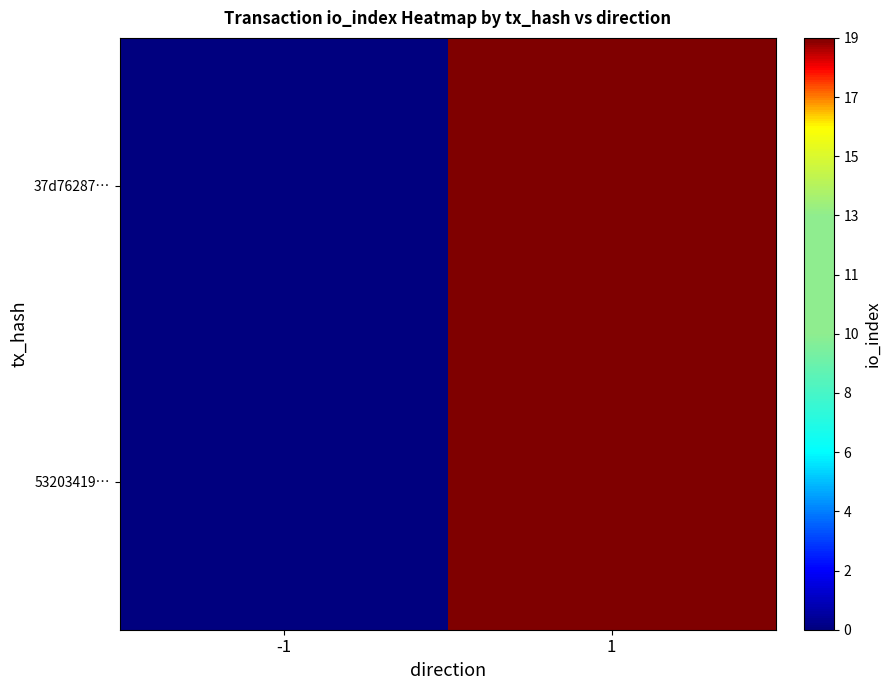

At which category is the sum across all series the highest?

1